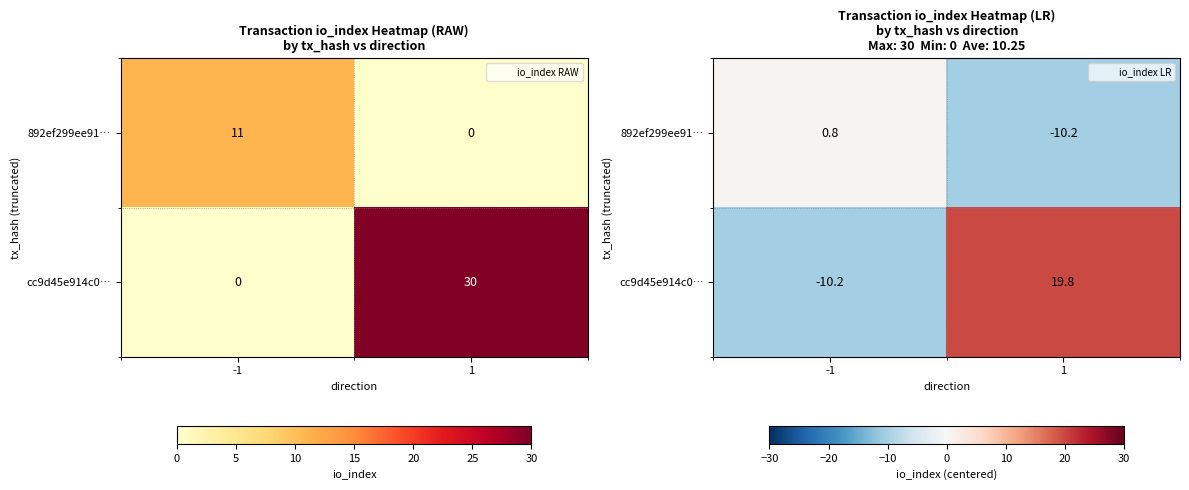

What is the total value across all series at -1?

-9.5